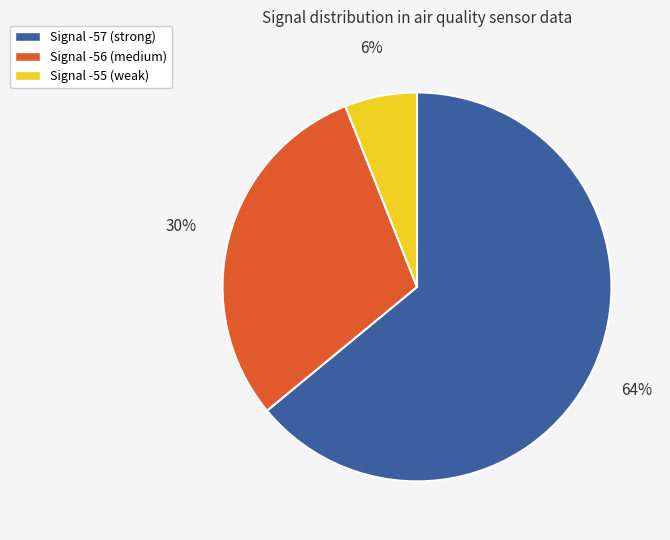

Is there any slice that represents more than half of the pie?

Yes